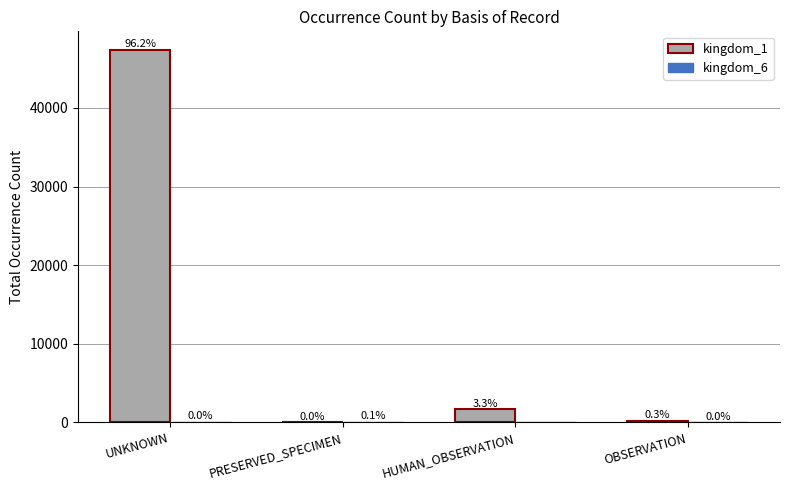

The value of kingdom_1 at HUMAN_OBSERVATION is 919. True or false?

False